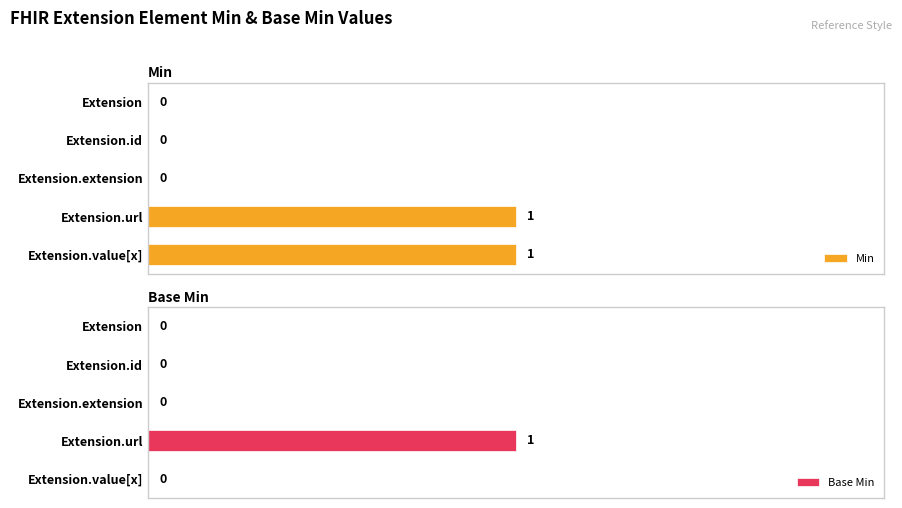

Which category has the highest value in the Base Min series?

Extension.url